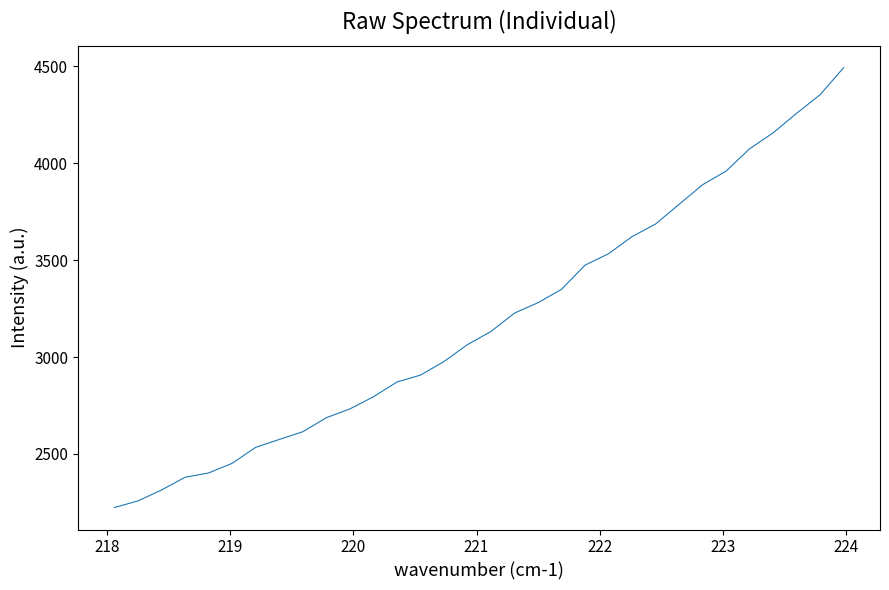

Reading left to right, what are all the values shown in this chart?

2223.8	2258.1	2314.2	2379.9	2402.2	2451.9	2534.2	2574.8	2614.6	2687.1	2732.3	2794.9	2871.2	2906.8	2976.7	3064.2	3132.2	3226.8	3280.5	3349.5	3474.0	3533.1	3621.3	3686.3	3787.6	3889.0	3959.2	4074.2	4156.4	4257.4	4353.0	4492.4